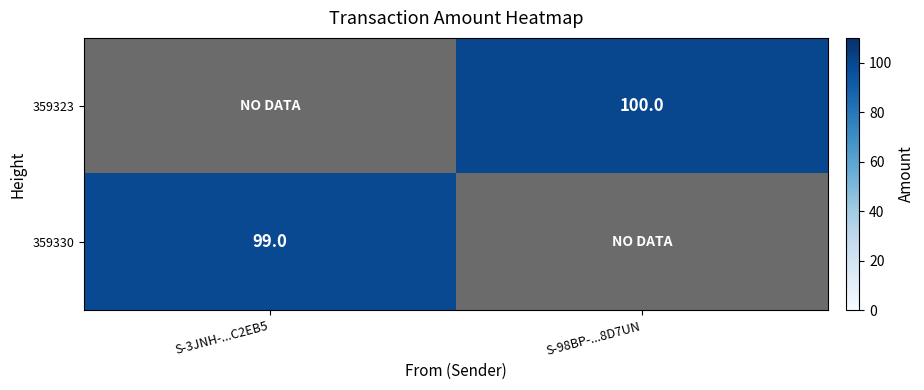

True or false: 359330 has a value of 99 at S-3JNH-...C2EB5.

True